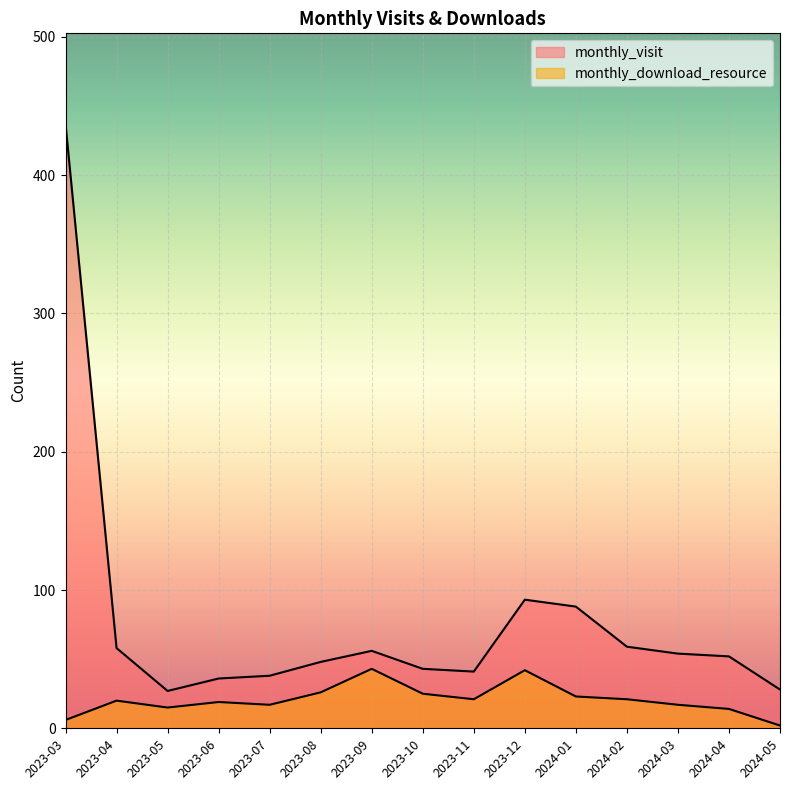

At which category does monthly_download_resource reach its first local peak?

2023-04